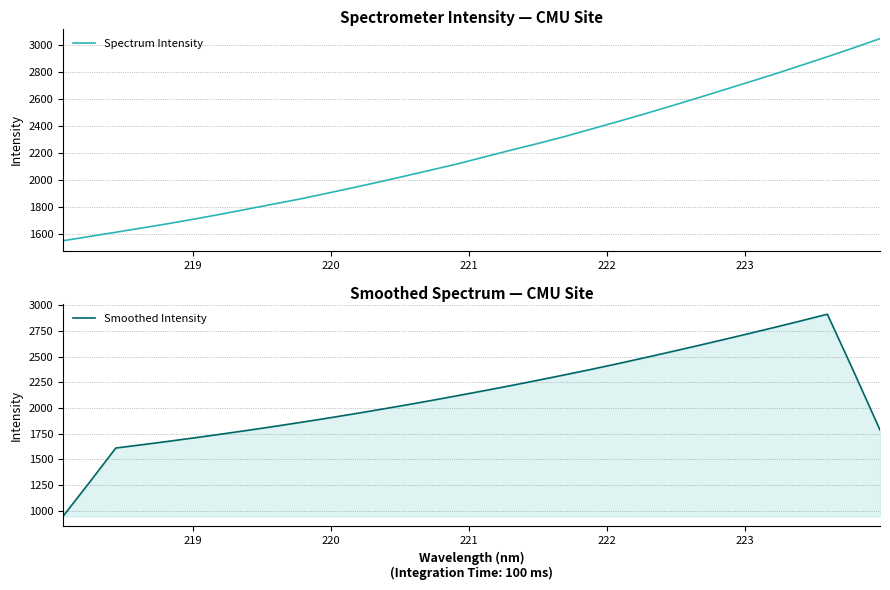

Reading left to right, extract all data points from this chart.

Spectrum Intensity: 1548.1	1579.4	1610.8	1642.9	1674.9	1709.4	1745.0	1782.7	1820.3	1857.9	1899.0	1940.8	1983.8	2028.6	2073.6	2119.2	2169.6	2219.5	2267.6	2318.2	2372.9	2427.8	2483.9	2541.9	2601.0	2661.1	2721.5	2782.5	2846.5	2910.6	2976.5	3044.5
Smoothed Intensity: 947.6	1276.2	1611.2	1643.5	1676.6	1711.0	1746.5	1783.0	1821.0	1860.2	1900.4	1942.0	1985.2	2029.2	2074.9	2122.1	2169.9	2218.8	2269.6	2321.2	2374.1	2428.9	2485.5	2543.2	2601.9	2661.6	2722.5	2784.5	2847.5	2912.1	2355.6	1786.3